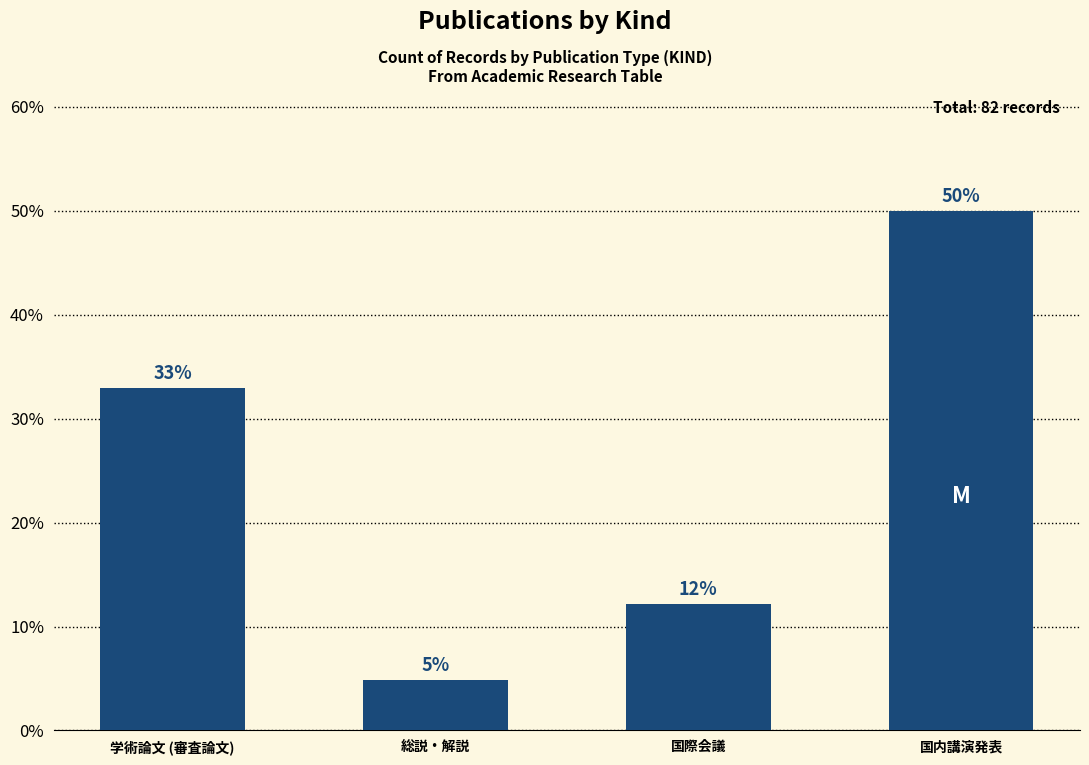

Rank the categories by value from highest to lowest.

国内講演発表, 学術論文 (審査論文), 国際会議, 総説・解説